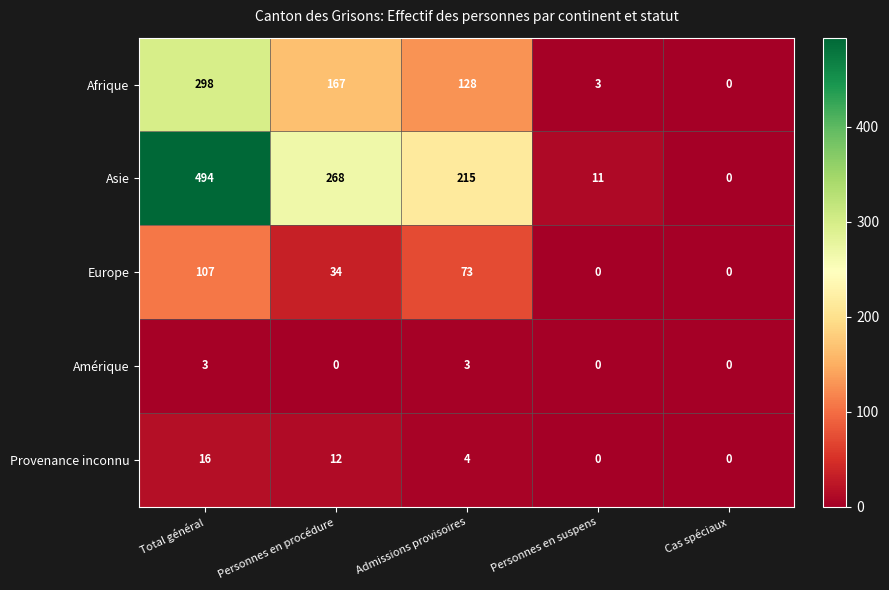

Reading left to right, list all the values displayed in this chart.

Afrique: Total général=298	Personnes en procédure=167	Admissions provisoires=128	Personnes en suspens=3	Cas spéciaux=0
Asie: Total général=494	Personnes en procédure=268	Admissions provisoires=215	Personnes en suspens=11	Cas spéciaux=0
Europe: Total général=107	Personnes en procédure=34	Admissions provisoires=73	Personnes en suspens=0	Cas spéciaux=0
Amérique: Total général=3	Personnes en procédure=0	Admissions provisoires=3	Personnes en suspens=0	Cas spéciaux=0
Provenance inconnu: Total général=16	Personnes en procédure=12	Admissions provisoires=4	Personnes en suspens=0	Cas spéciaux=0